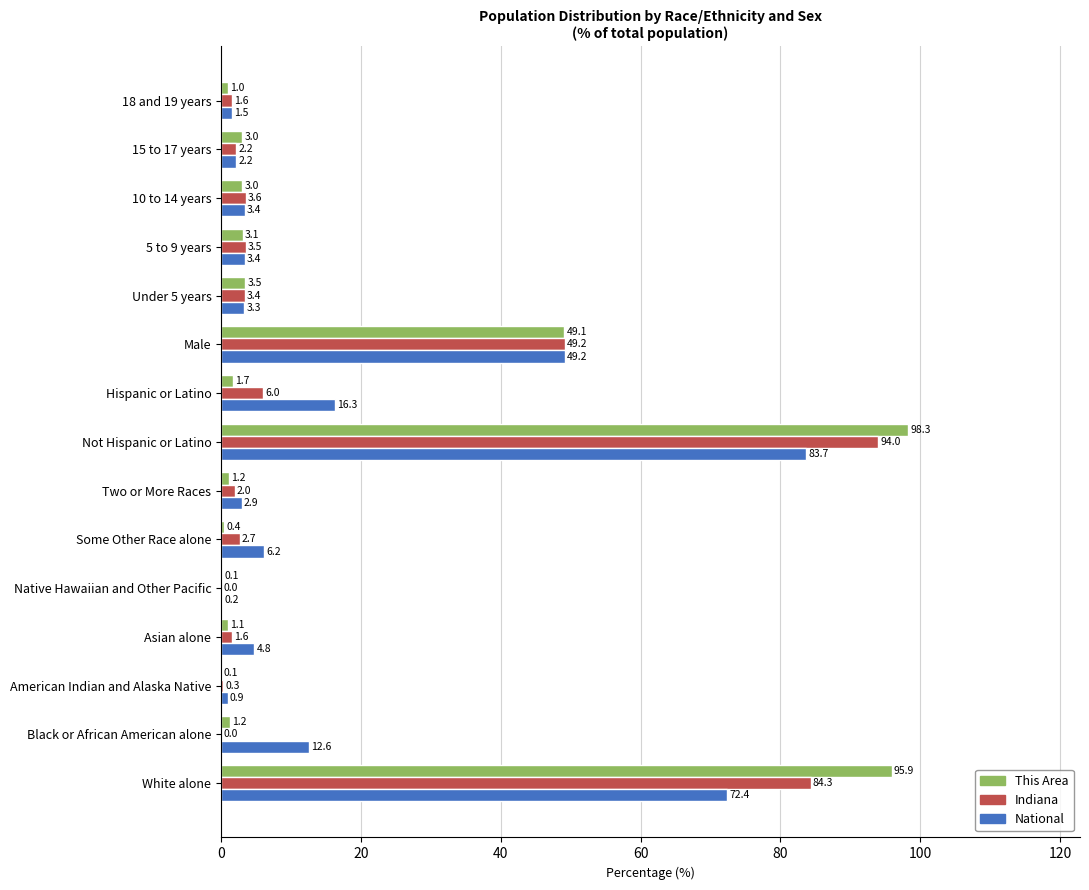

How many data points does each series have?

15